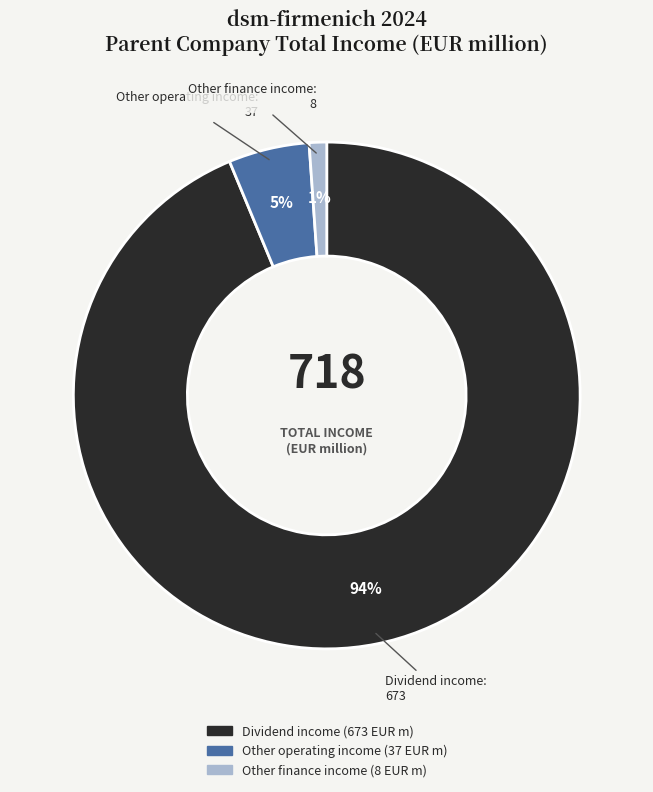

To the nearest percent, what is the difference between the largest and smallest slice percentages?

93%